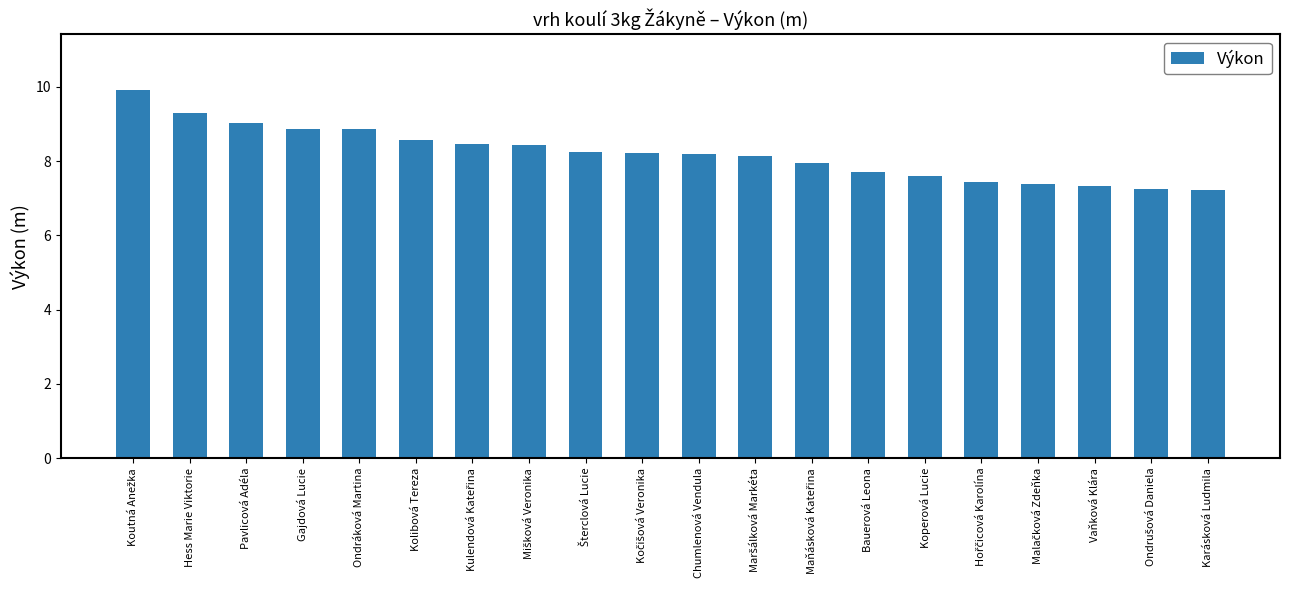

What is the value of the 2nd bar from the left?

9.3